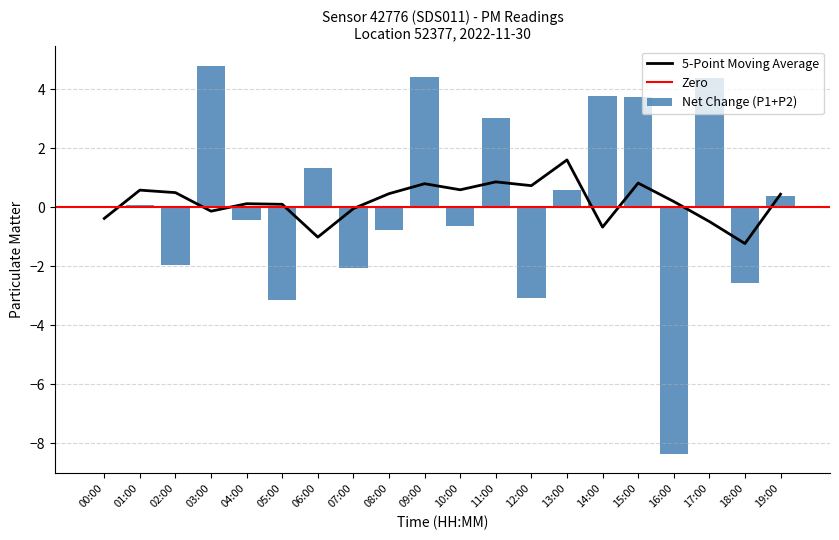

What is the lowest value of the 5-Point Moving Average series?

-1.2